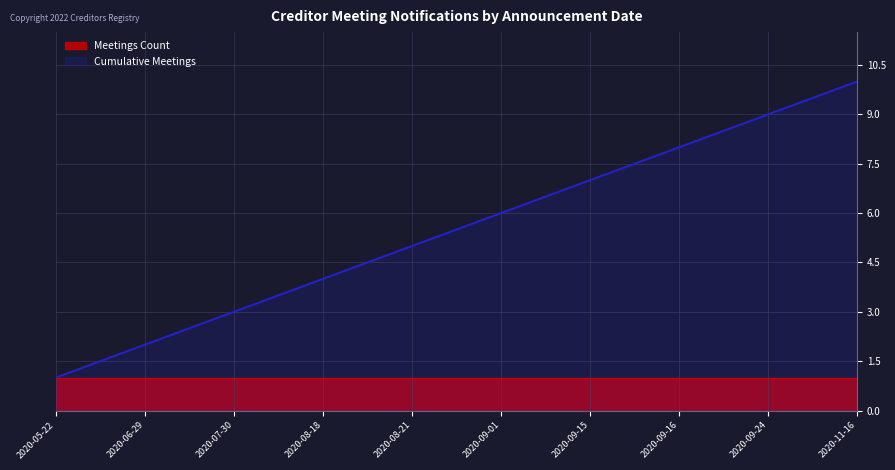

What is the sum of the values at 2020-08-21 and 2020-09-24?

14